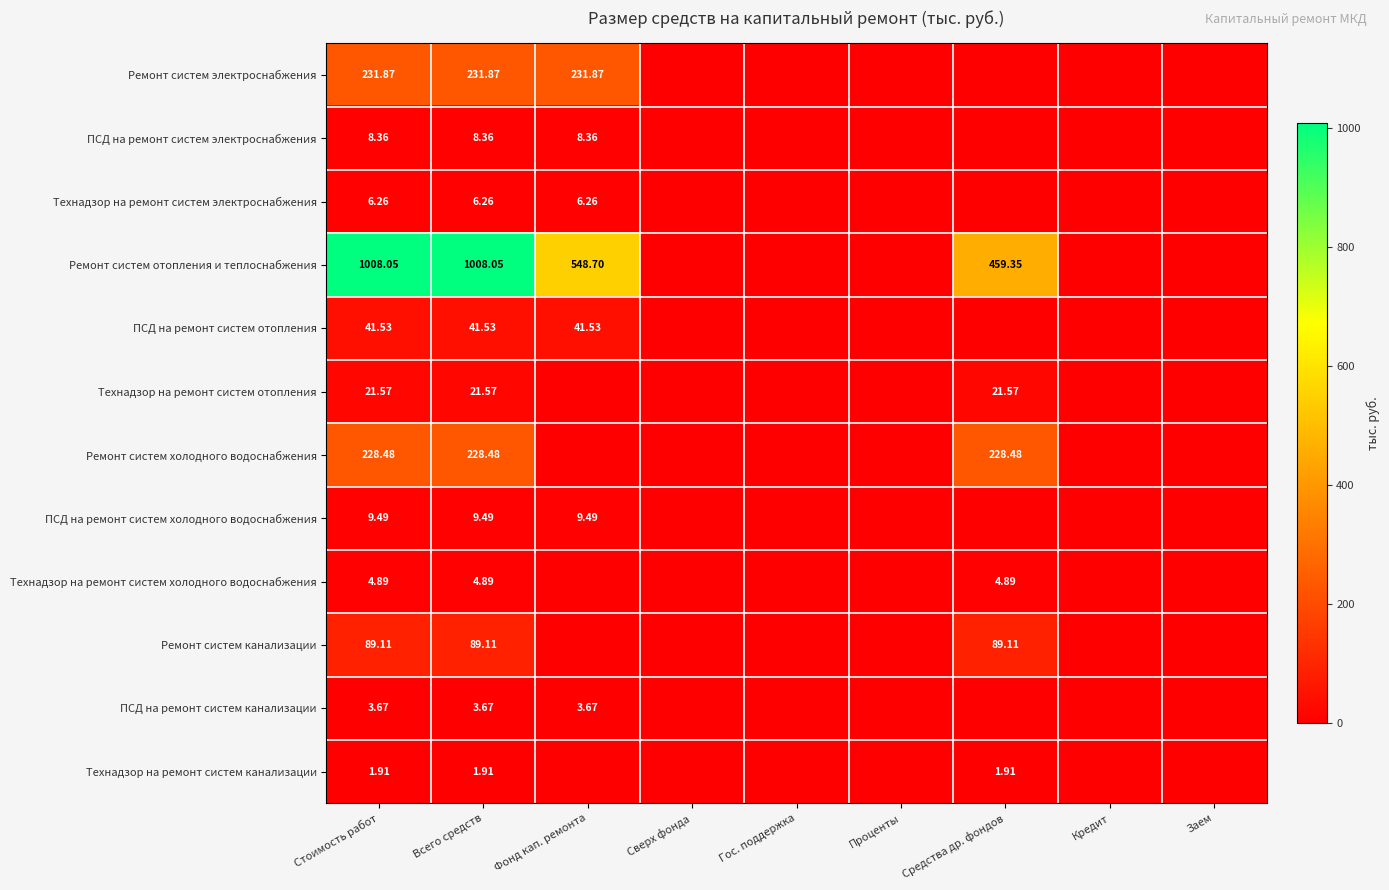

At Всего средств, list the series in order from smallest to largest.

Технадзор на ремонт систем канализации, ПСД на ремонт систем канализации, Технадзор на ремонт систем холодного водоснабжения, Технадзор на ремонт систем электроснабжения, ПСД на ремонт систем электроснабжения, ПСД на ремонт систем холодного водоснабжения, Технадзор на ремонт систем отопления, ПСД на ремонт систем отопления, Ремонт систем канализации, Ремонт систем холодного водоснабжения, Ремонт систем электроснабжения, Ремонт систем отопления и теплоснабжения